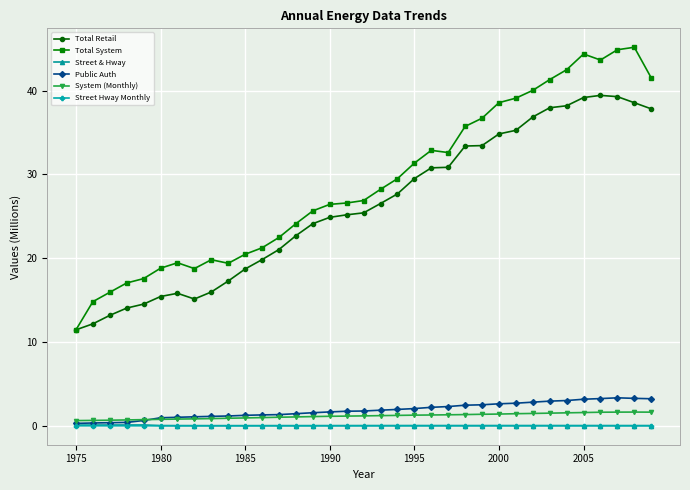

Which series has the largest total across all categories?

Total System